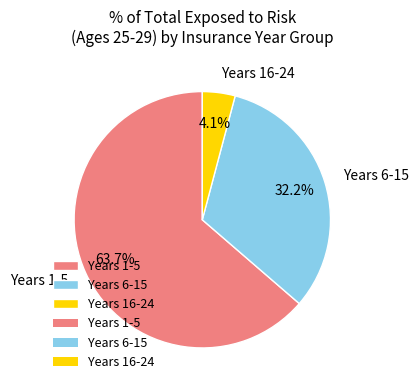

To the nearest percent, what is the average slice percentage?

33%